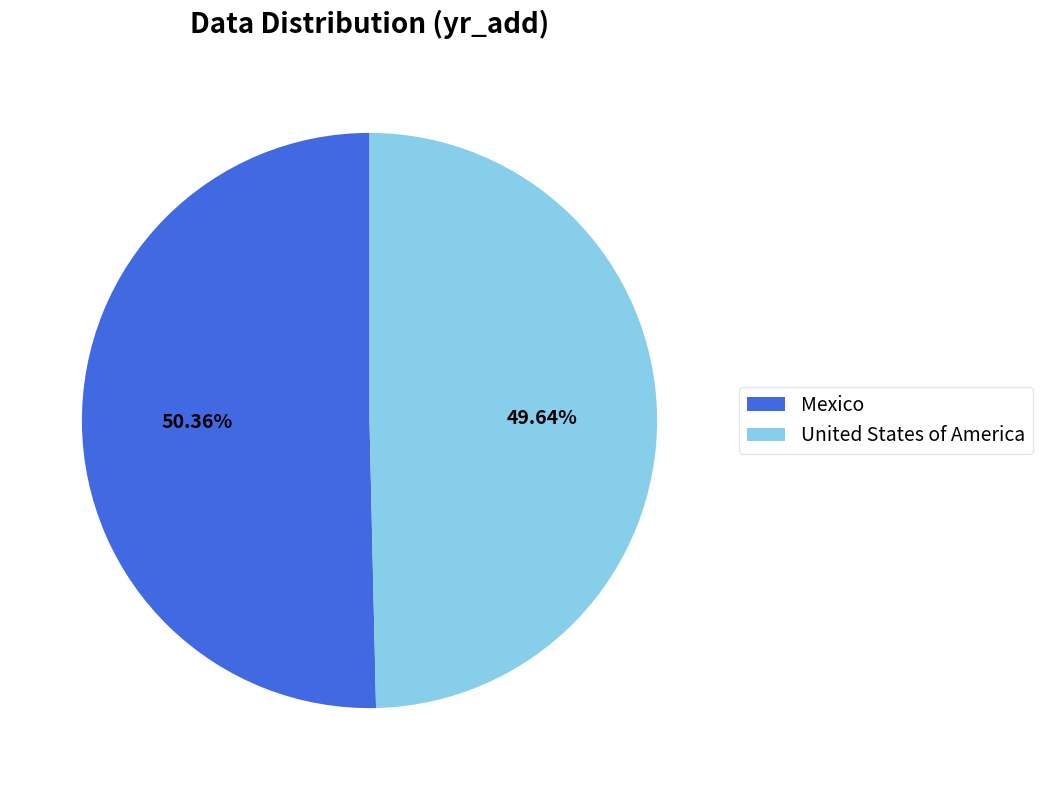

Is the sum of United States of America and Mexico greater than half?

Yes